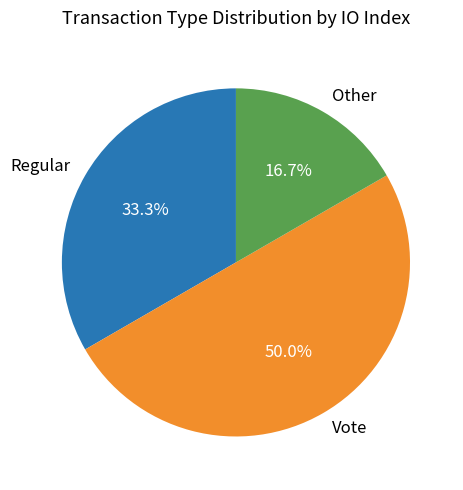

How much of the chart is everything except Regular?

66.7%